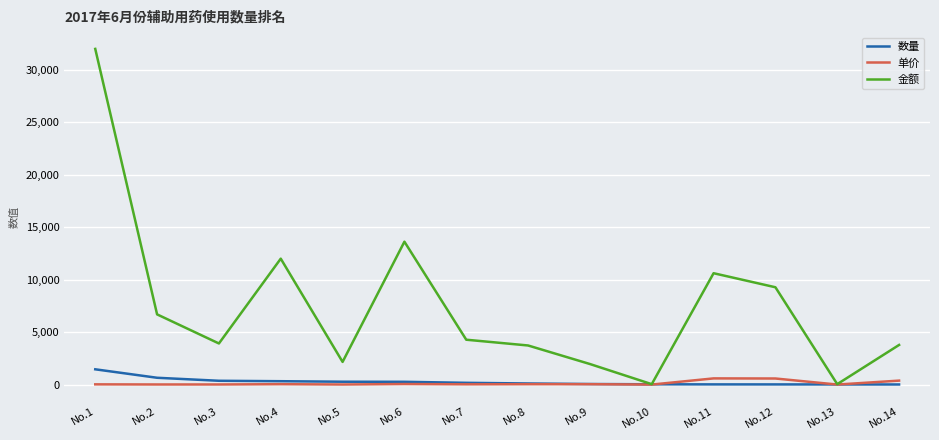

How many lines are shown in the chart?

3